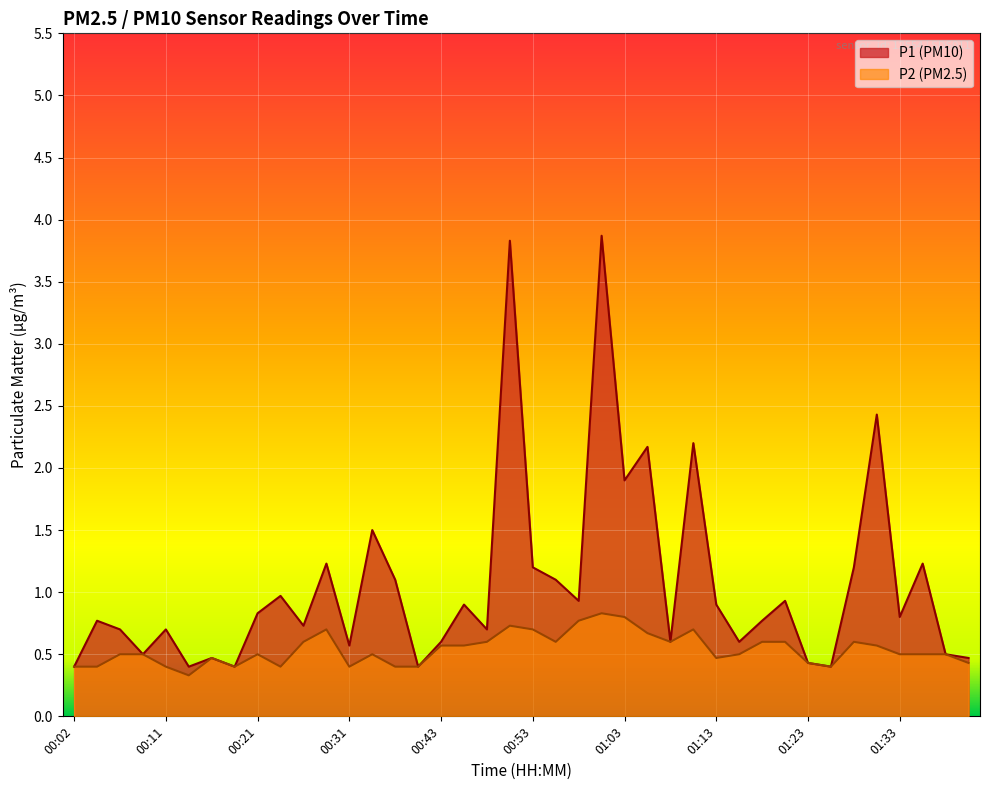

Which series has the largest total across all categories?

P1